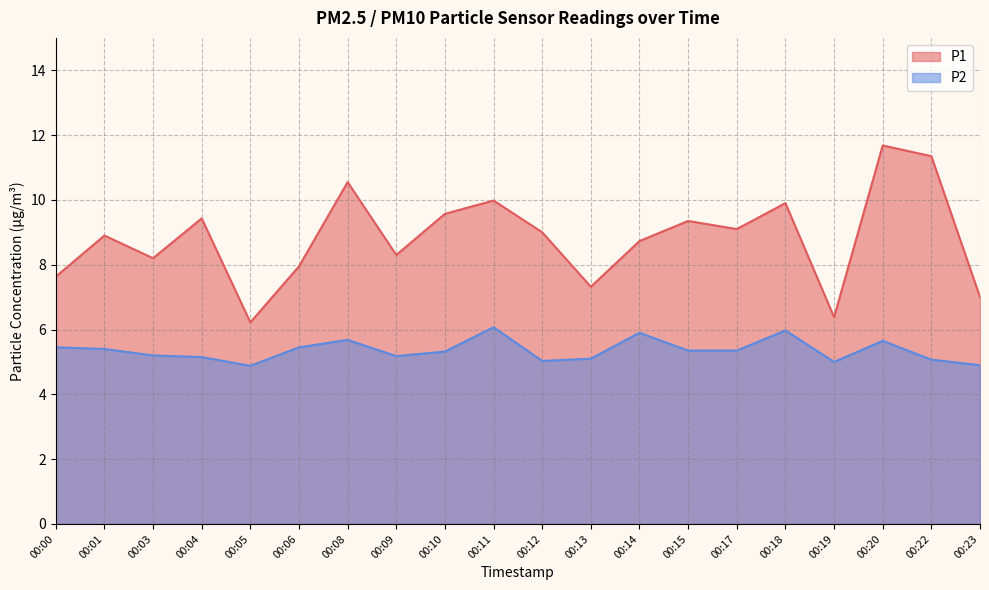

What is the approximate value of P2 at 00:11?

6.1